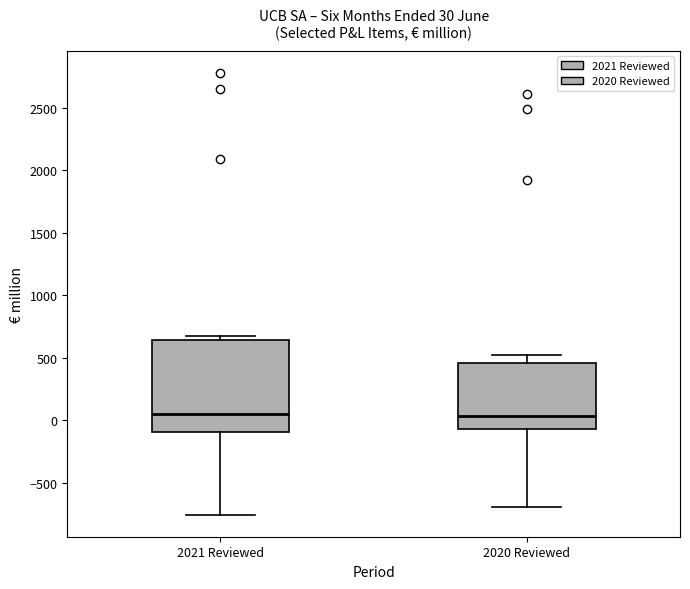

Comparing the boxes themselves (not the whiskers), which one is the tallest?

2021 Reviewed